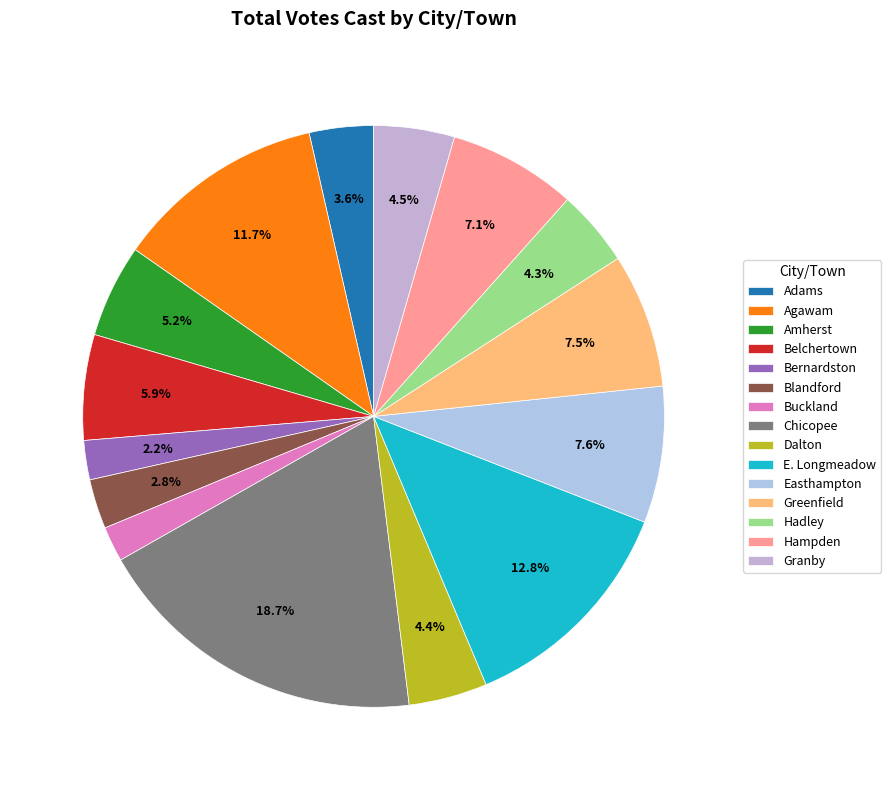

How many slices are in this pie chart?

15